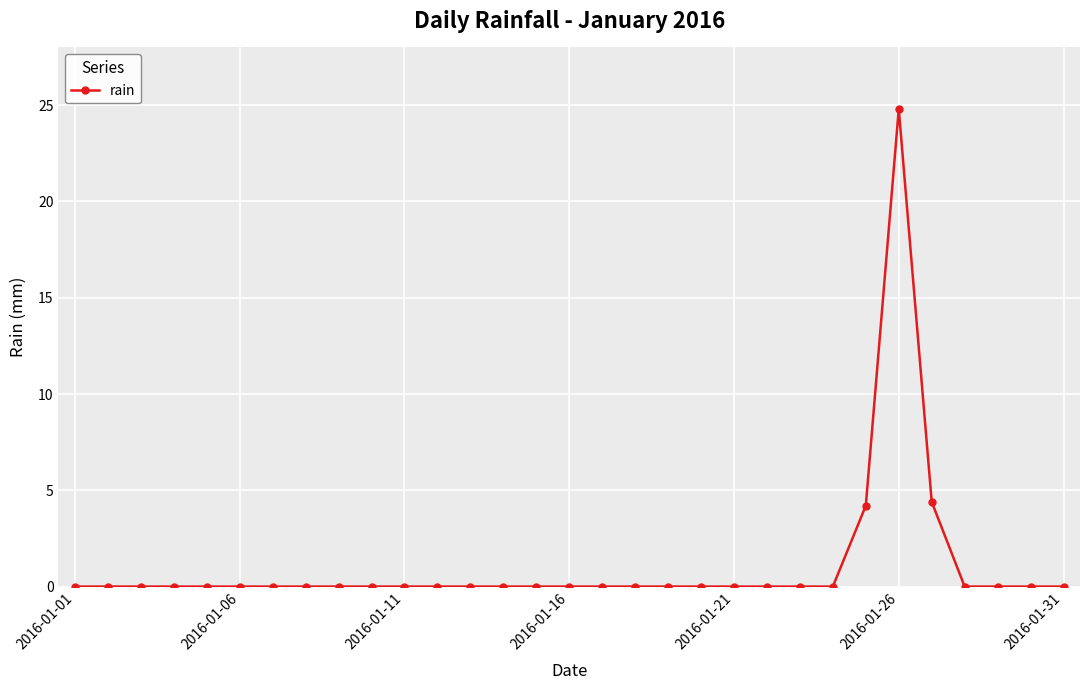

What is the greatest value displayed?

24.8